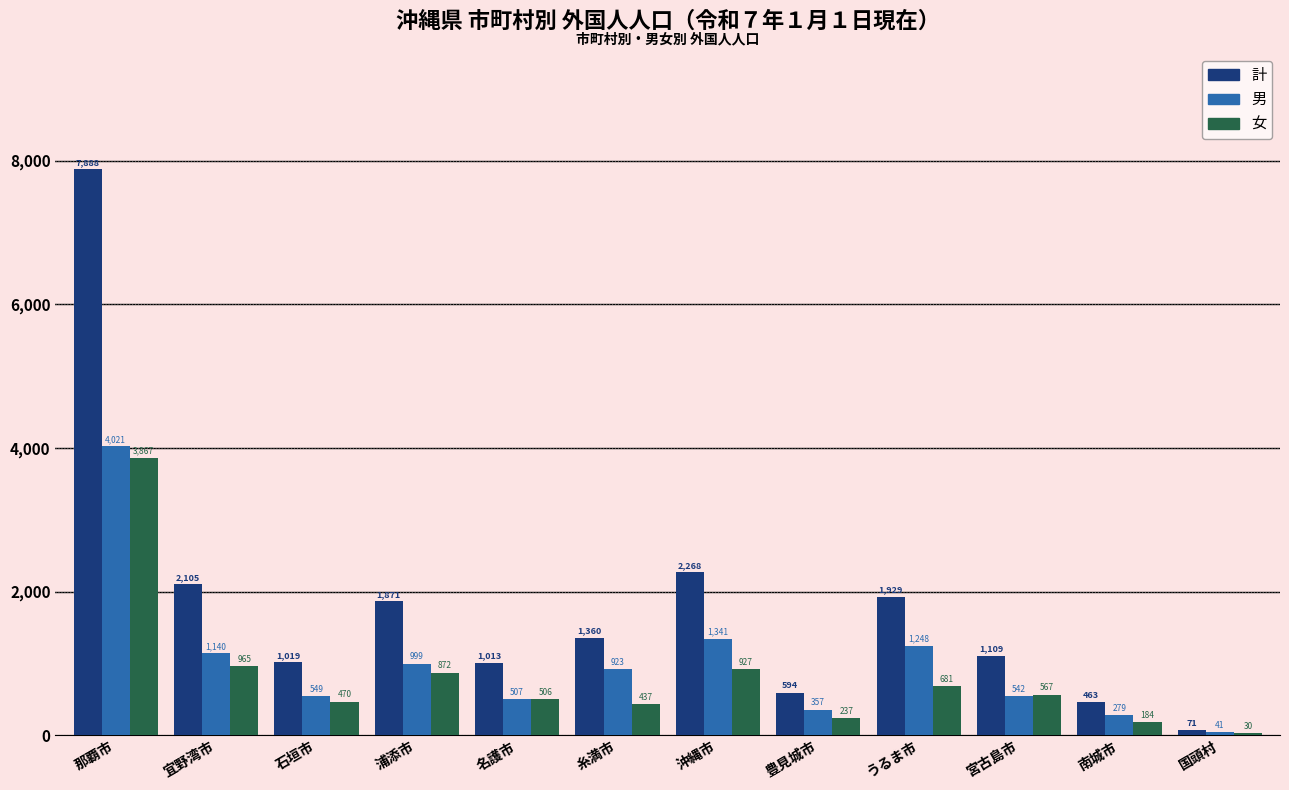

How many groups of bars are there?

12